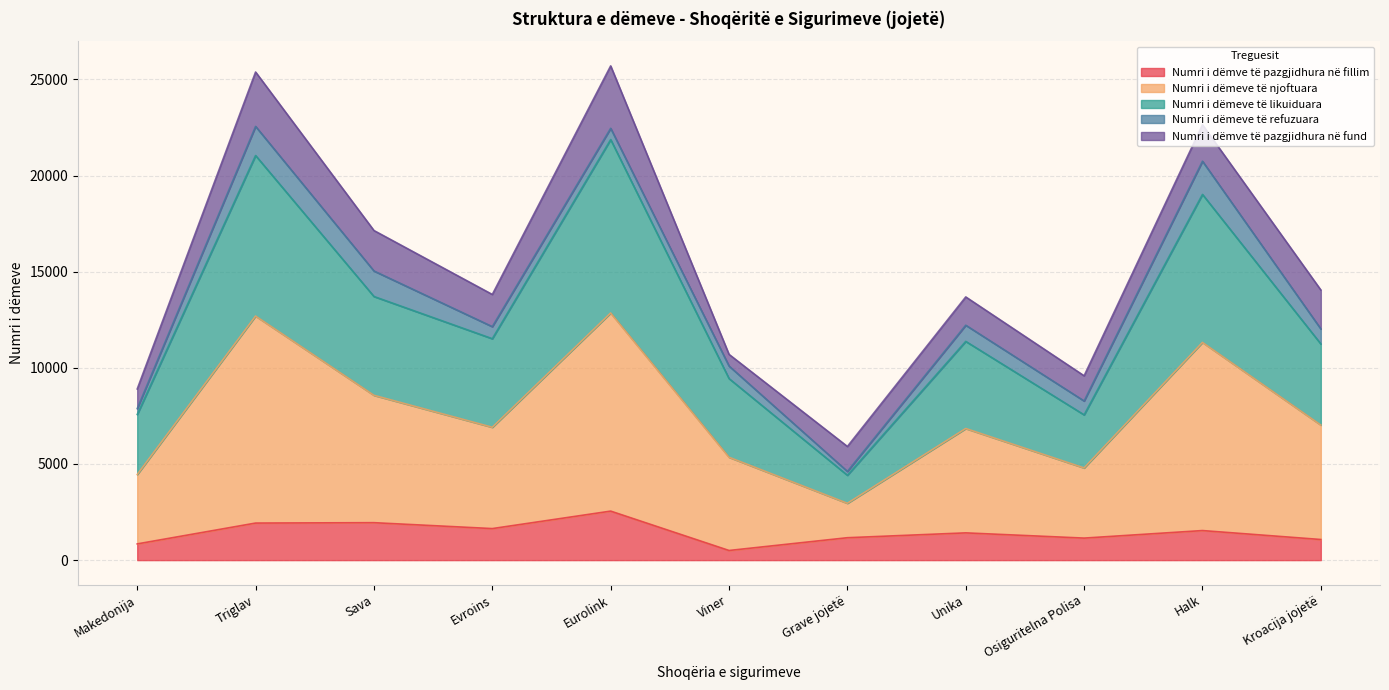

What is the average value of the Numri i dëmve të pazgjidhura në fillim series?

1432